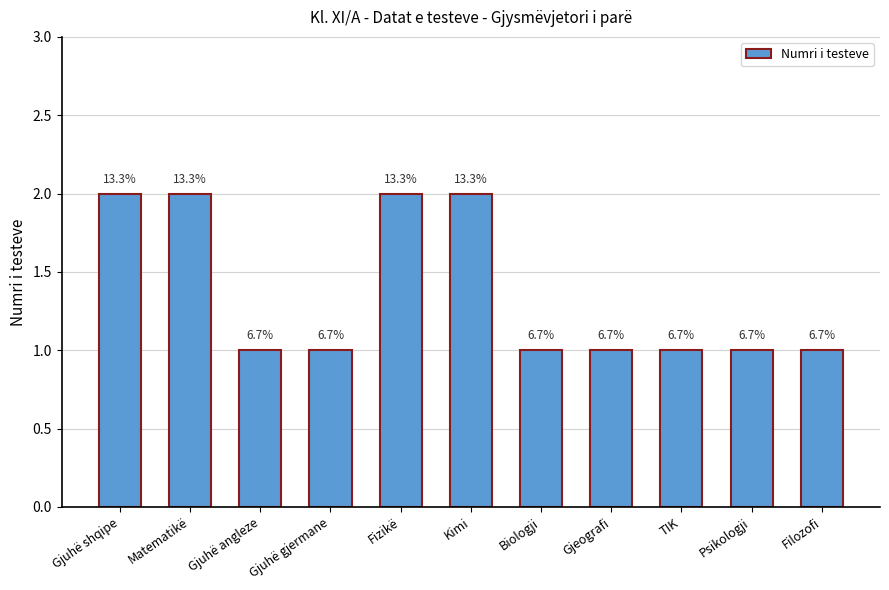

Rank the categories by value from lowest to highest.

Gjuhë angleze, Gjuhë gjermane, Biologji, Gjeografi, TIK, Psikologji, Filozofi, Gjuhë shqipe, Matematikë, Fizikë, Kimi